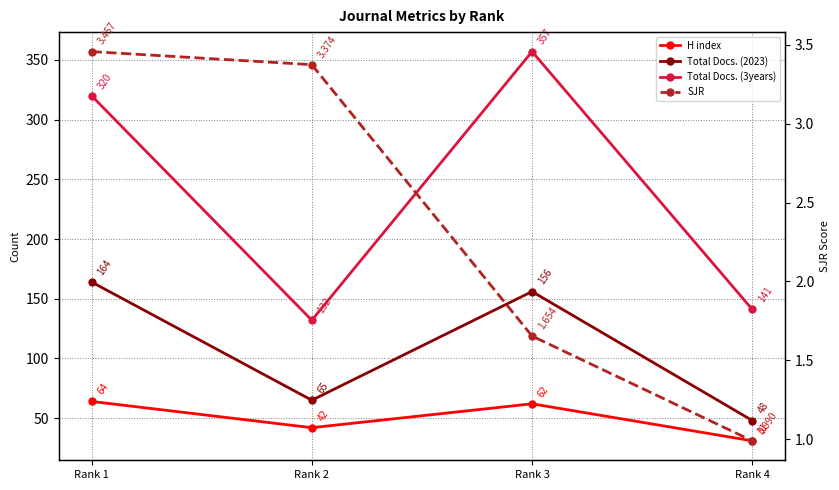

How many lines are shown in the chart?

4